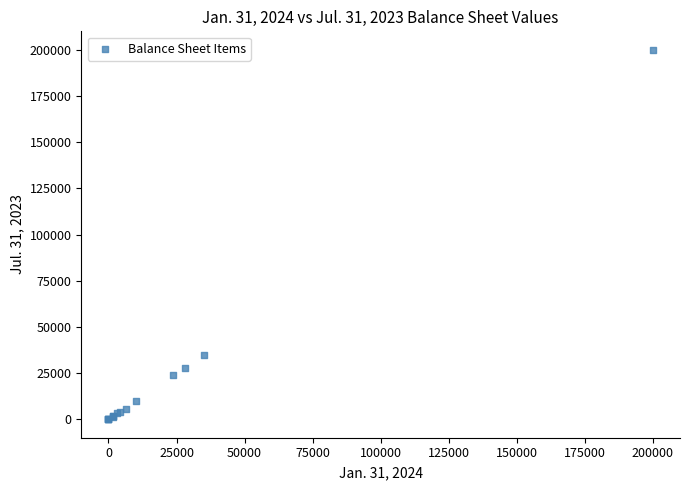

What Y value in the scatter plot is closest to 100000?

35000.0